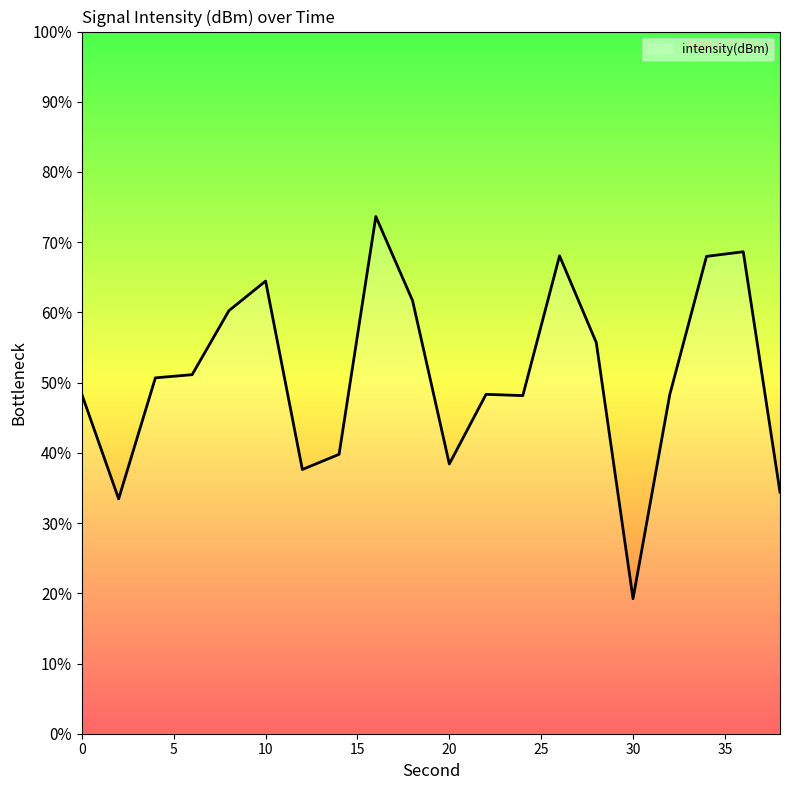

Where is the data nearest to the value -119?

24